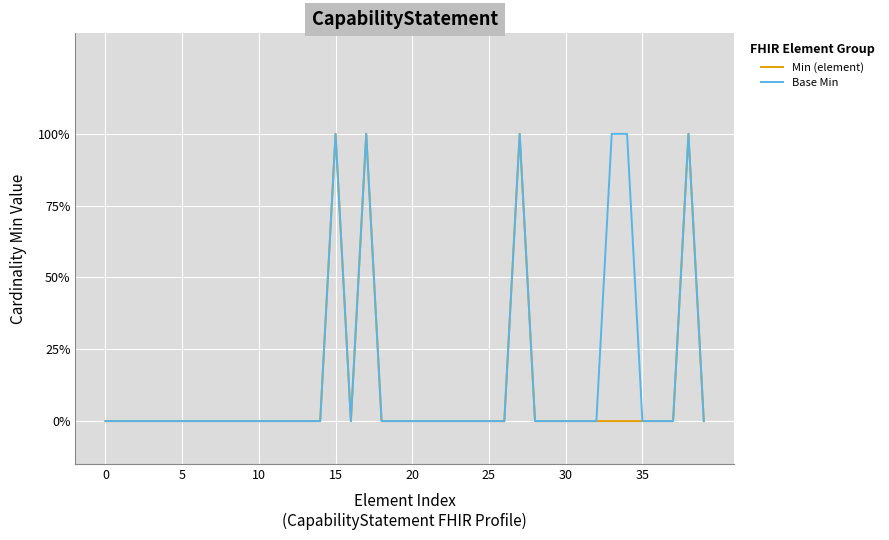

Which series has the largest range (max minus min)?

Min (element)